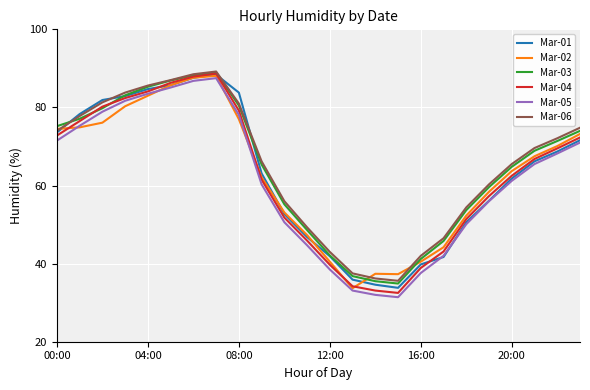

Which series has the largest range (max minus min)?

Mar-04